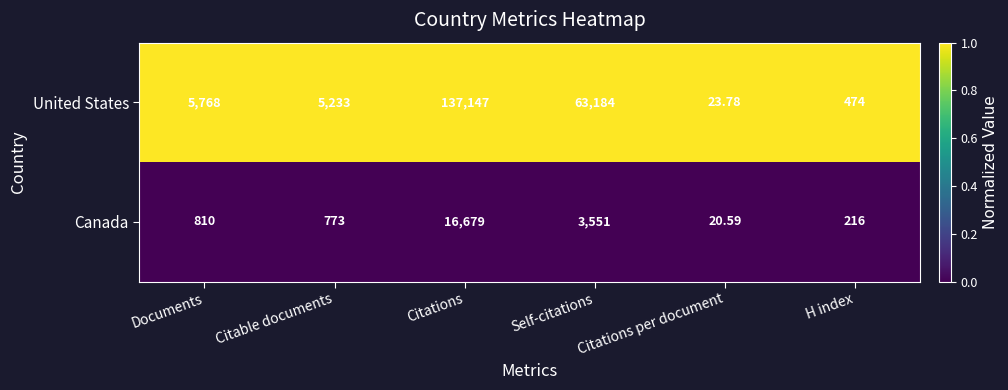

Where is Canada nearest to the value 8349?

Self-citations